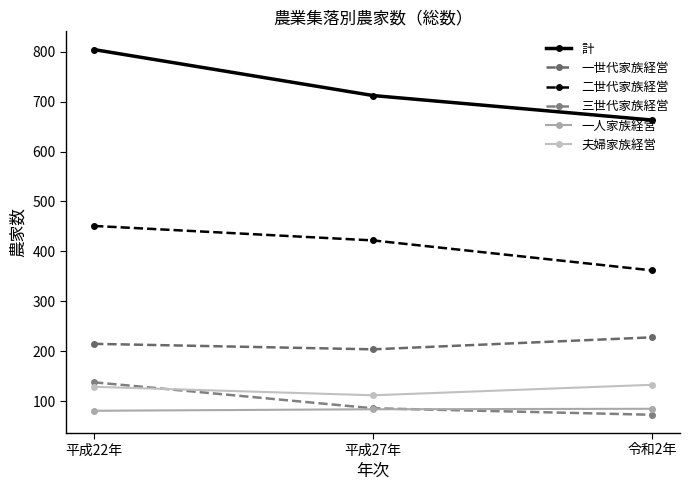

Is it true that 二世代家族経営 equals 362 at 令和2年?

True